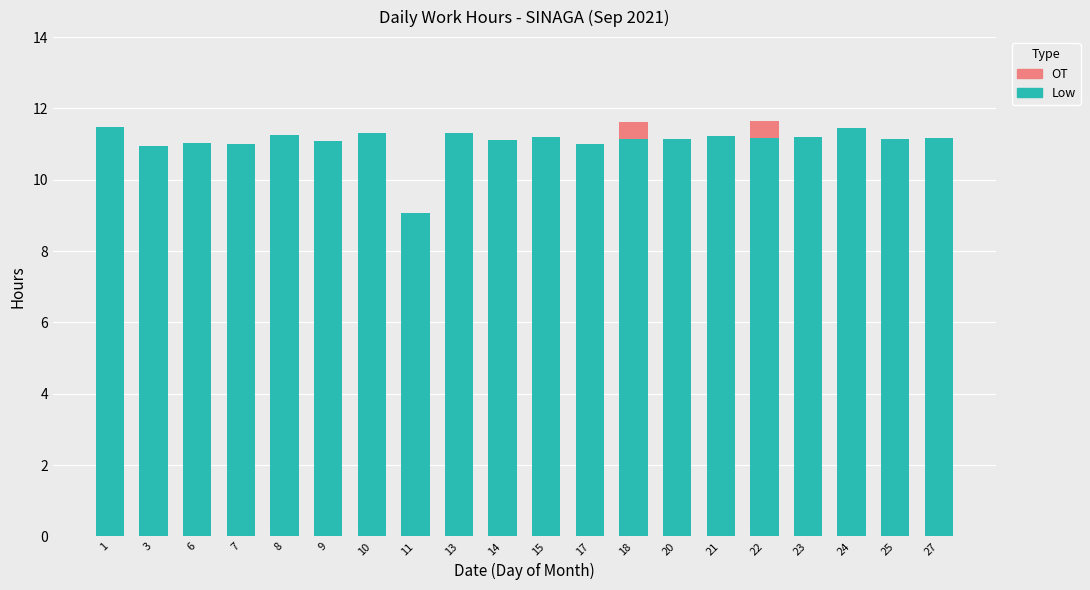

Is it true that Low equals 20.0 at 13?

False